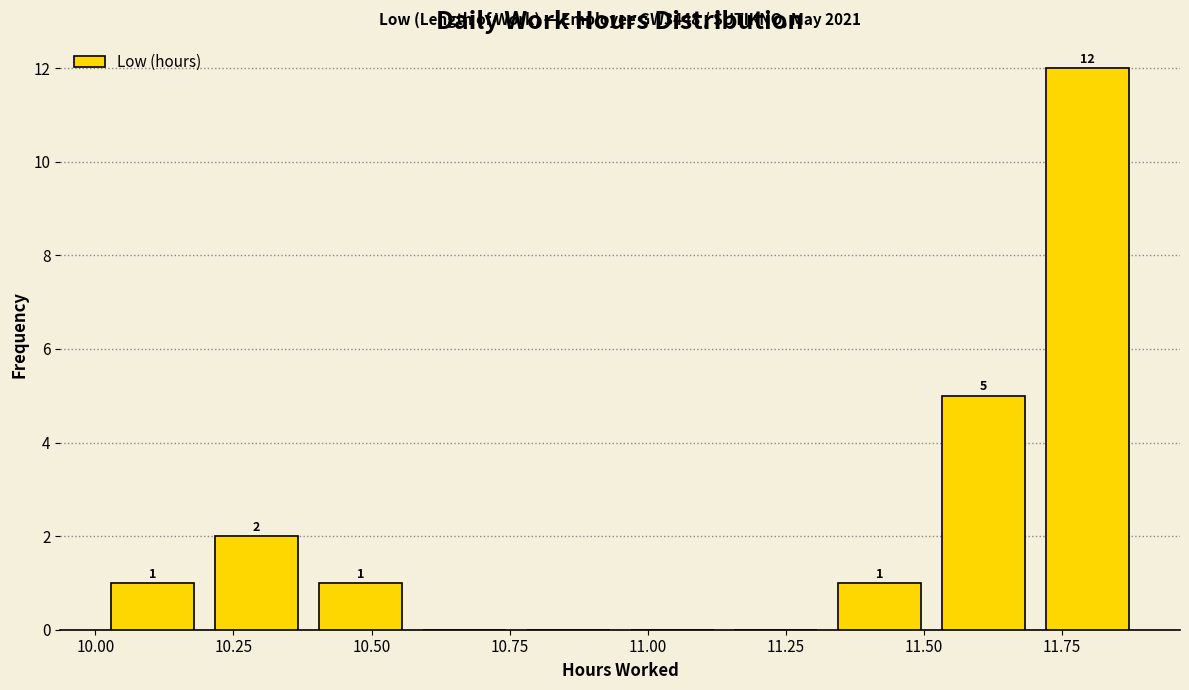

Around what value on the x-axis is the tallest bar? Give the approximate position of its centre, as read against the axis.

11.80